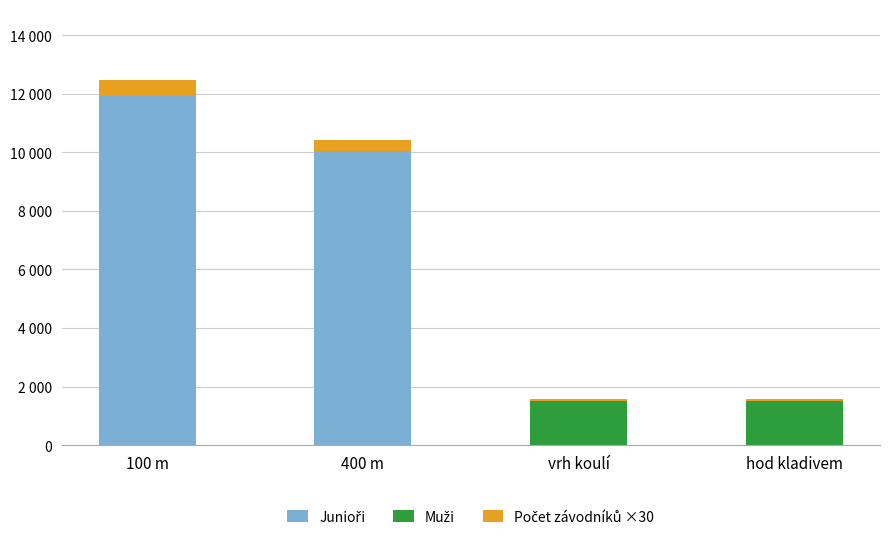

At how many categories does at least one series exceed 8672?

2